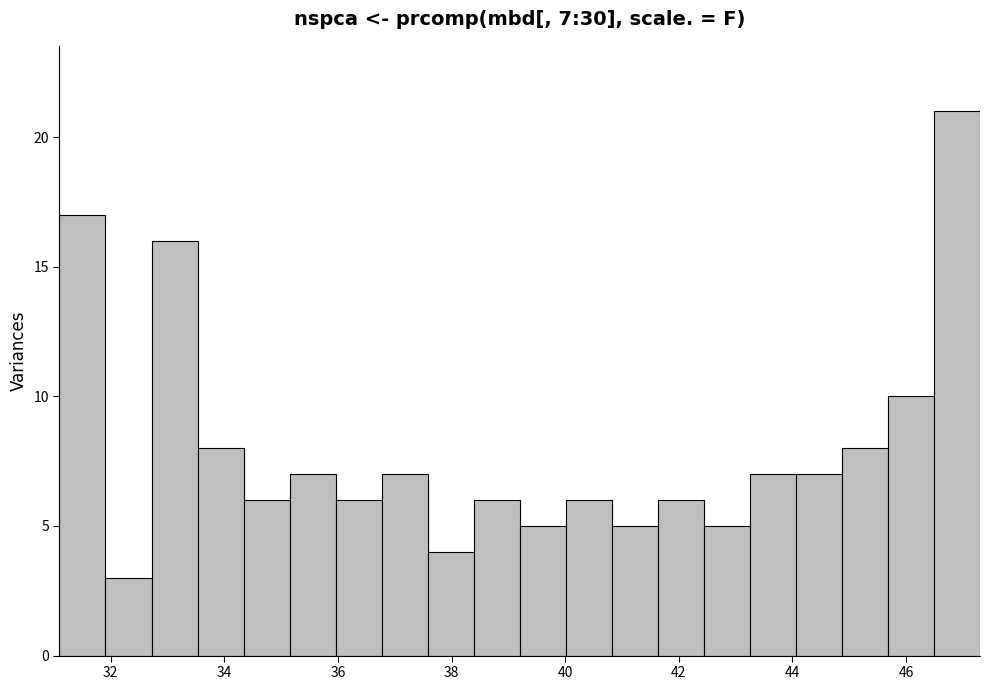

Which range on the x-axis has the tallest bar?

46.4 to 47.4